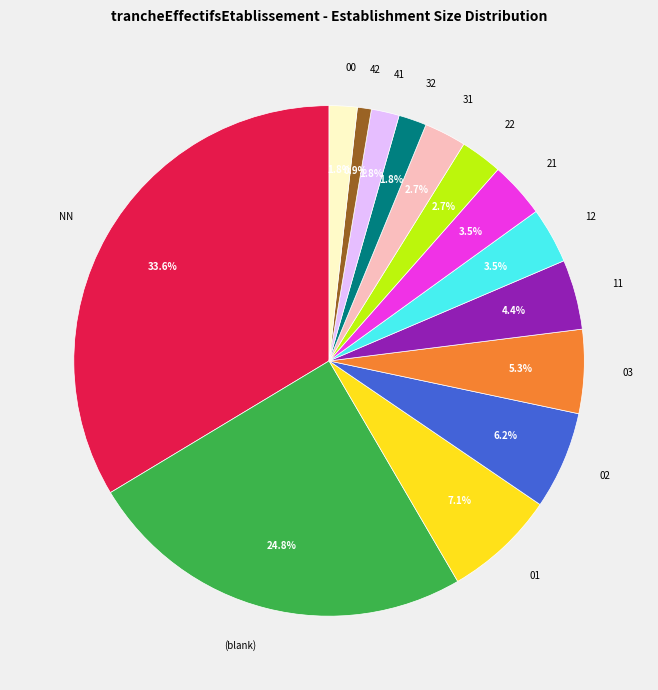

To the nearest percent, what is the difference between the 01 and 21 slice percentages?

4%